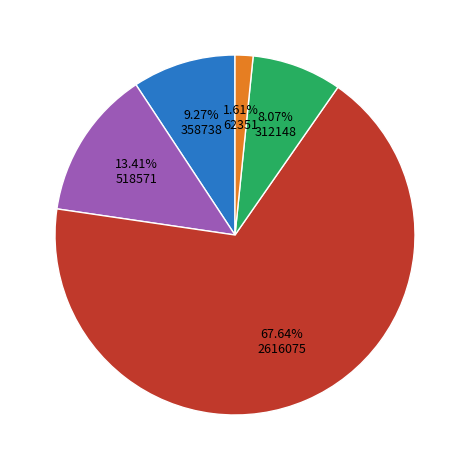

Is there any slice that represents more than half of the pie?

Yes